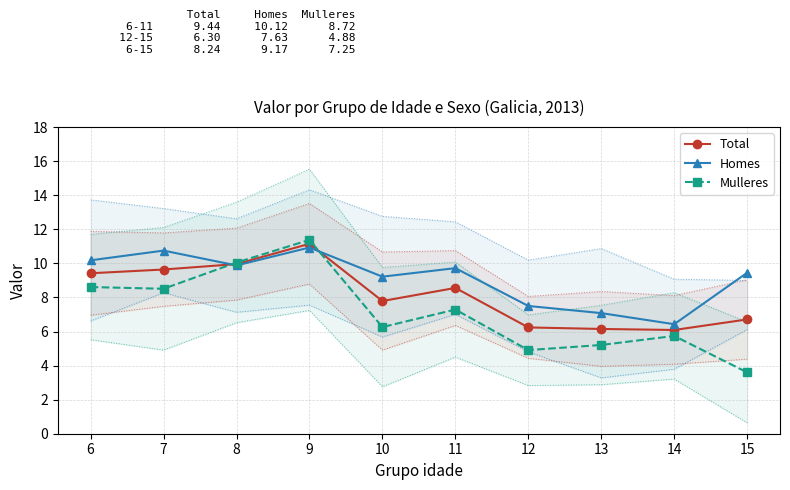

What is the greatest value displayed?

11.4